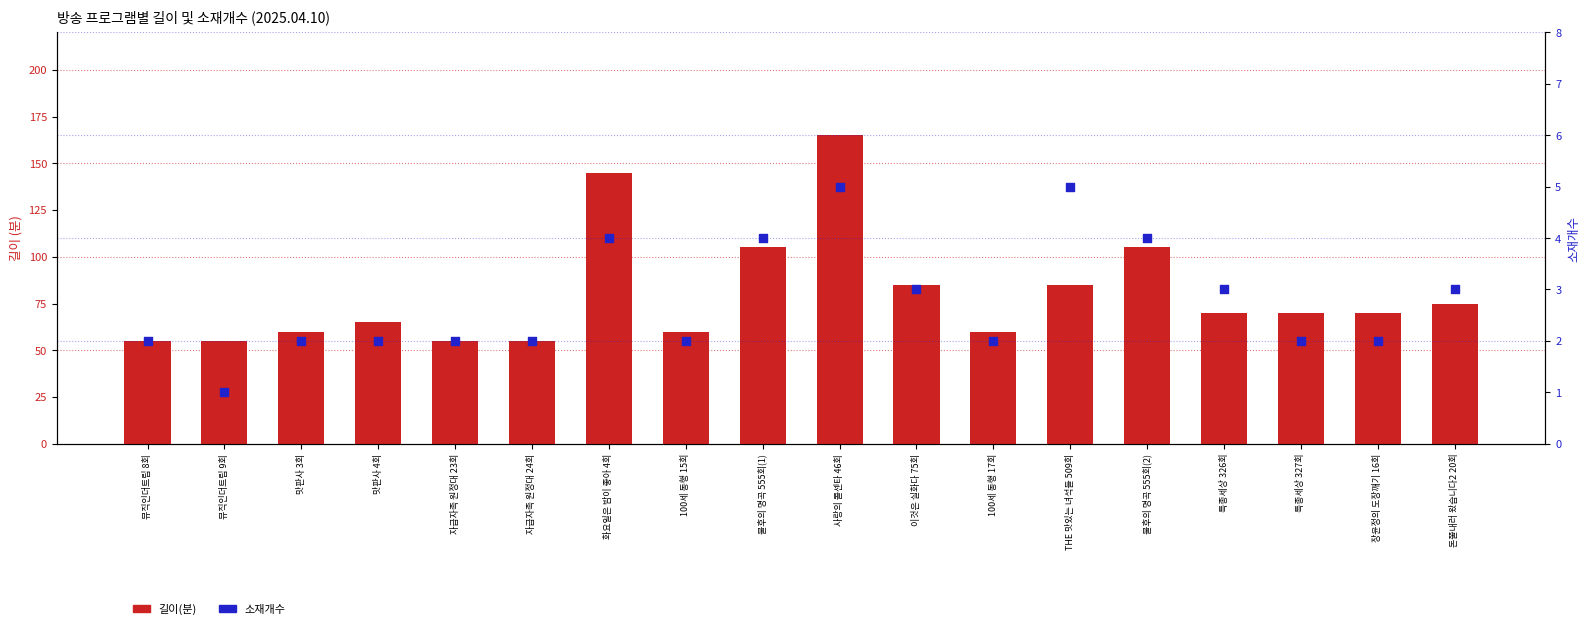

Is the value of 길이(분) at THE 맛있는 녀석들 509회 greater than the value of 소재개수 at 불후의 명곡 555회(1)?

Yes